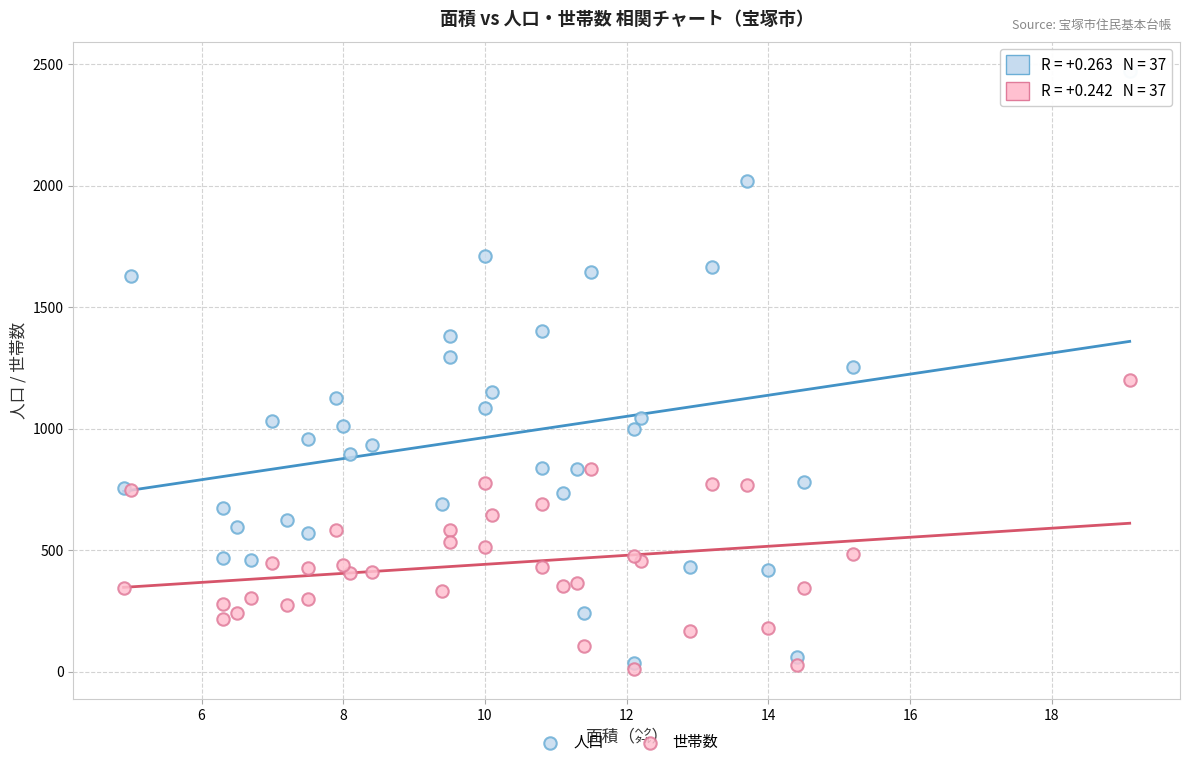

Which series reaches the maximum Y coordinate?

人口